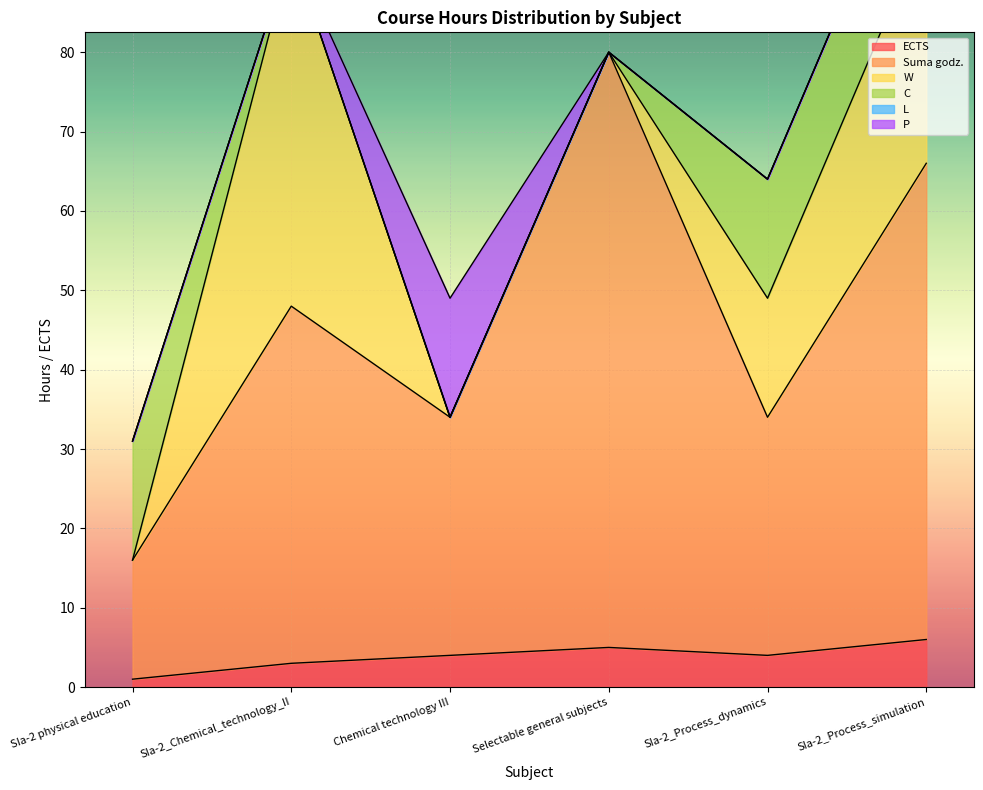

How many lines are shown in the chart?

6